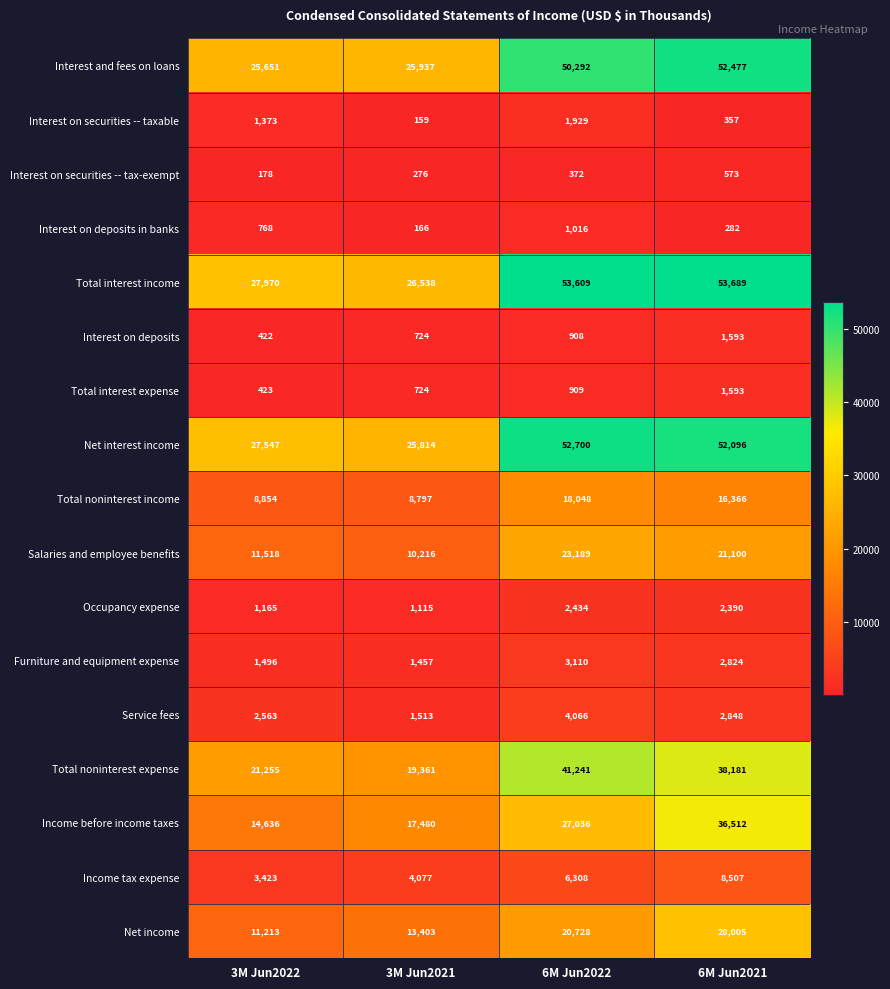

At which label does Total noninterest income reach its peak?

6M Jun2022